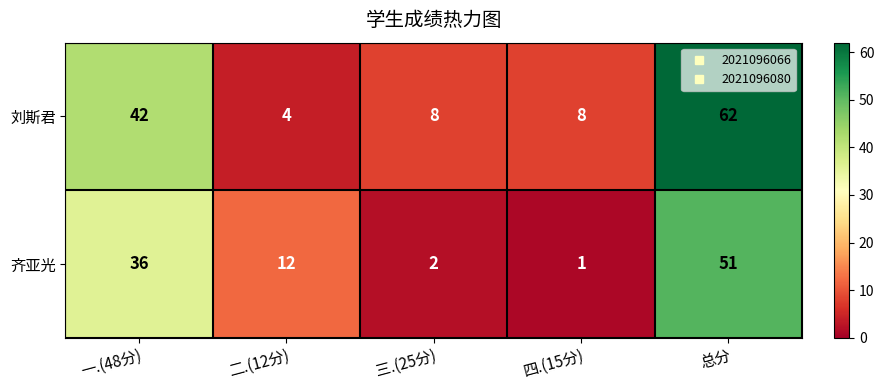

At 总分, list the series in order from largest to smallest.

刘斯君, 齐亚光